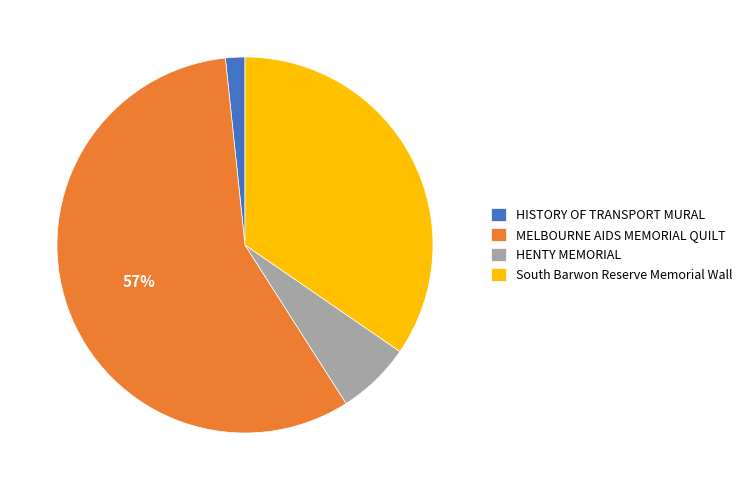

What is the largest slice in the pie chart?

MELBOURNE AIDS MEMORIAL QUILT